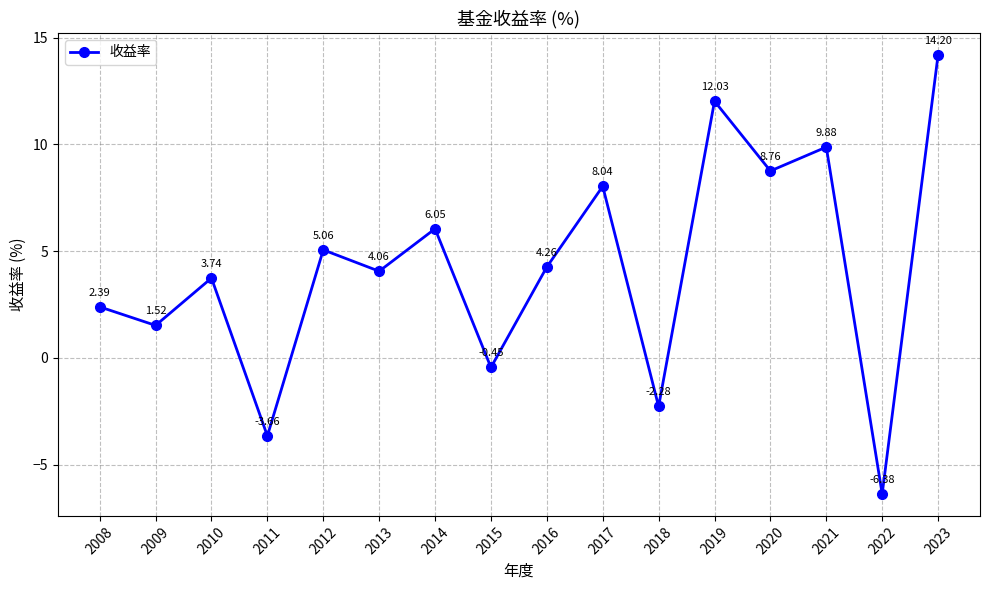

What is the average value?

4.2